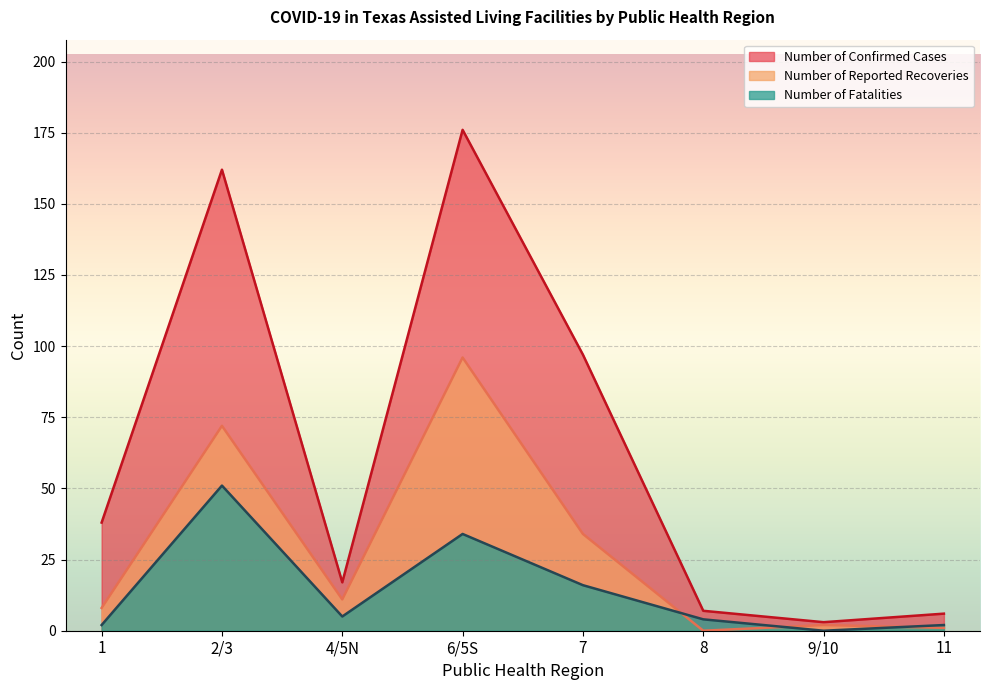

Between 1 and 8, which is larger?

1